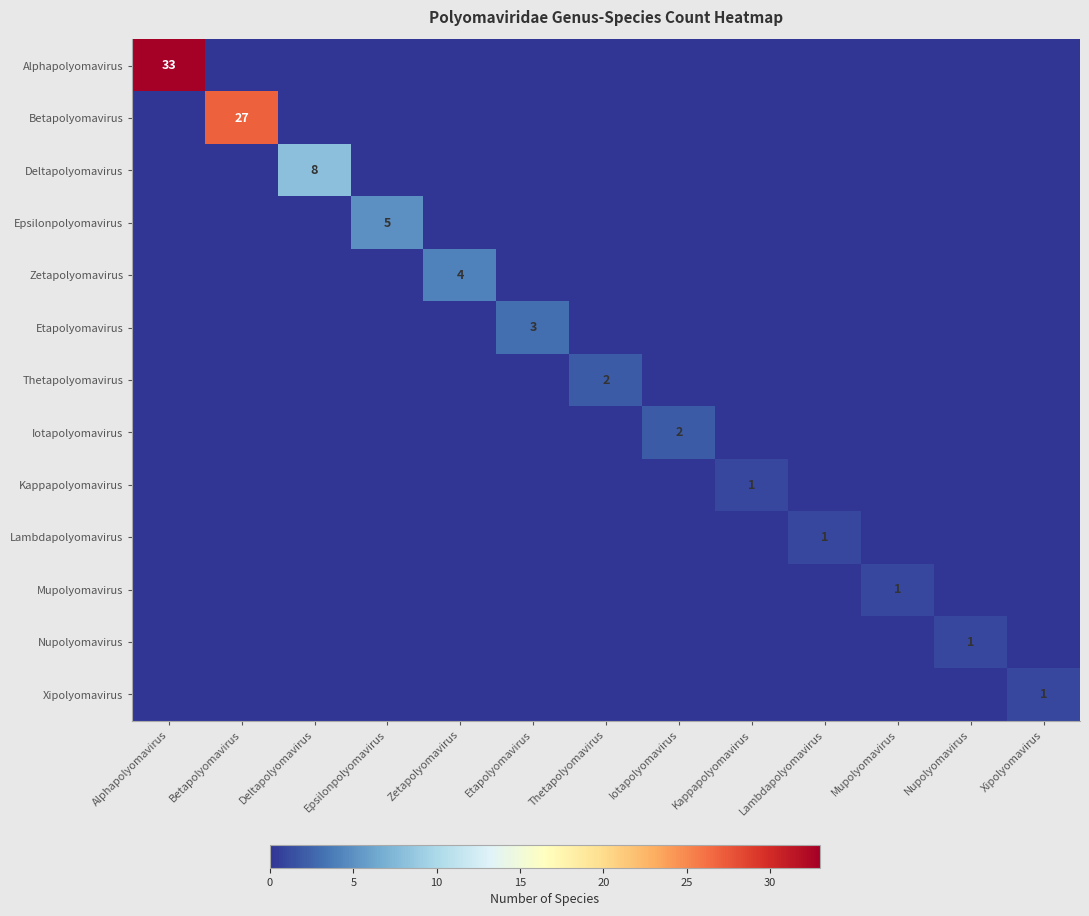

True or false: Nupolyomavirus has a value of 1 at Nupolyomavirus.

True